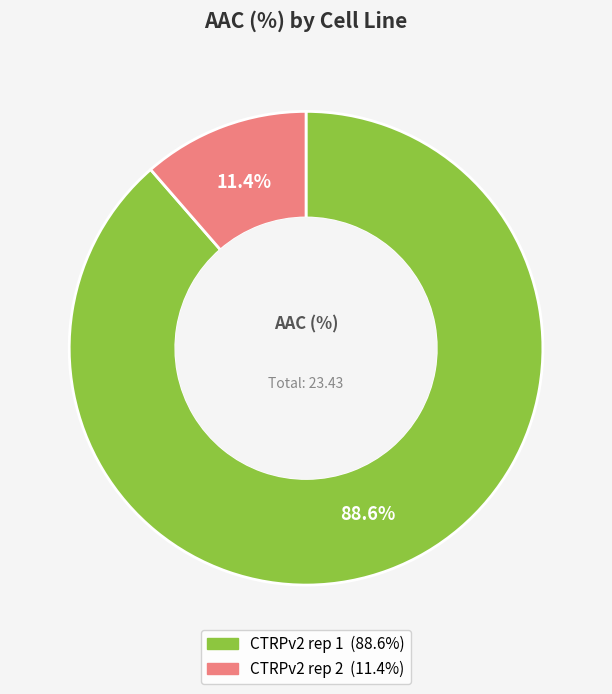

To the nearest percent, what is the difference between the CTRPv2 rep 1 and CTRPv2 rep 2 slice percentages?

77%